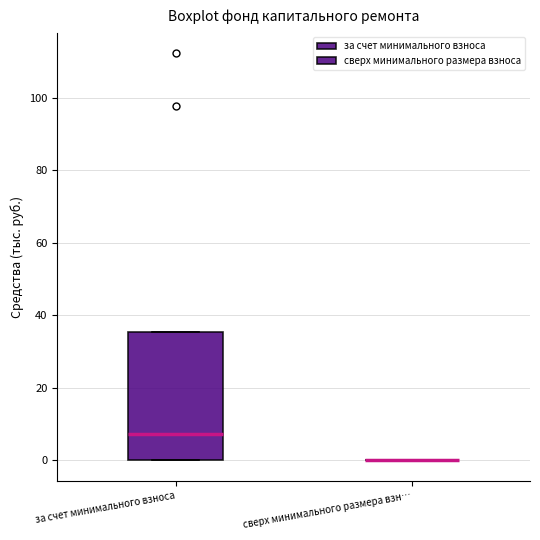

Reading left to right, read every box against the y-axis: the position of its median line, the range the box covers, and the ends of its whiskers. The values are not printed on the chart, so give them approximately, as read against the axis.

за счет минимального взноса: median 8, box 0 to 36, whiskers 0 to 36
сверх минимального размера взн…: box collapsed to a line at 0, whiskers 0 to 0